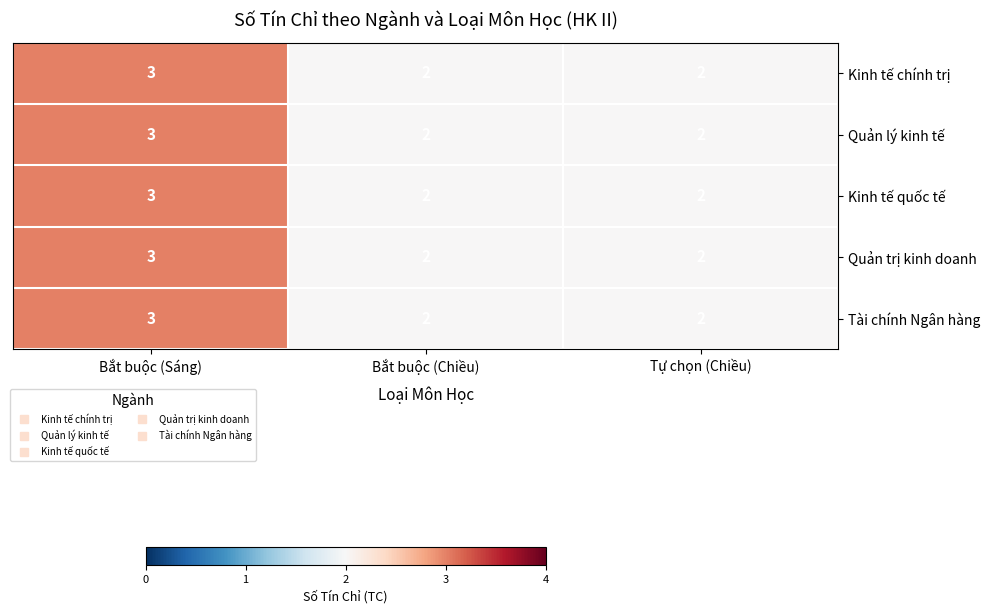

The value of Kinh tế chính trị at Tự chọn (Chiều) is 3. True or false?

False